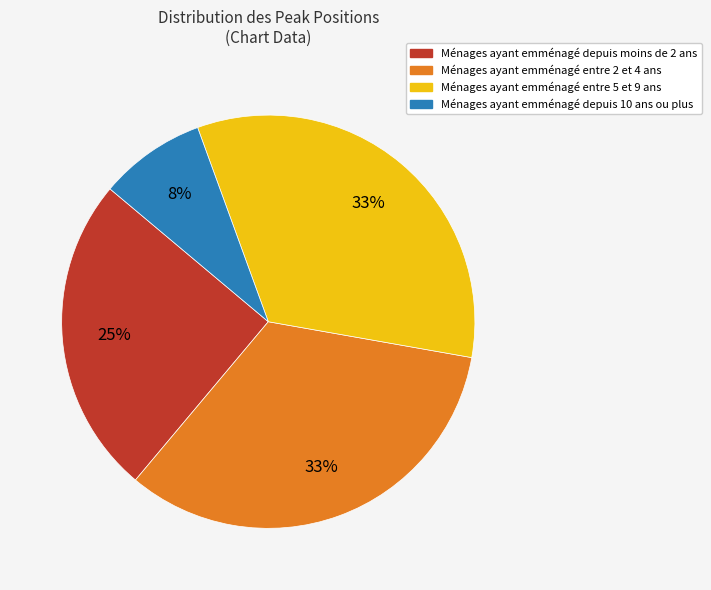

To the nearest percent, what is the average slice percentage?

25%